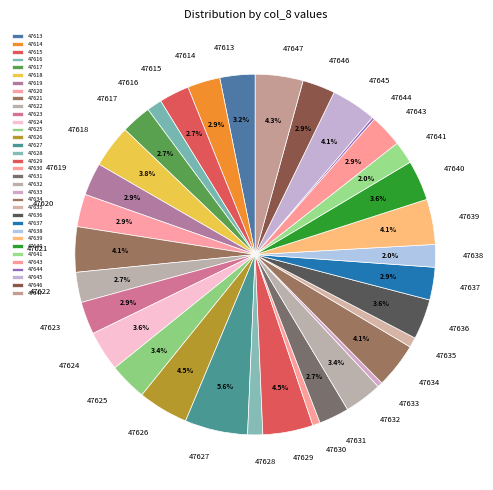

To the nearest percent, what portion does 47636 represent?

4%